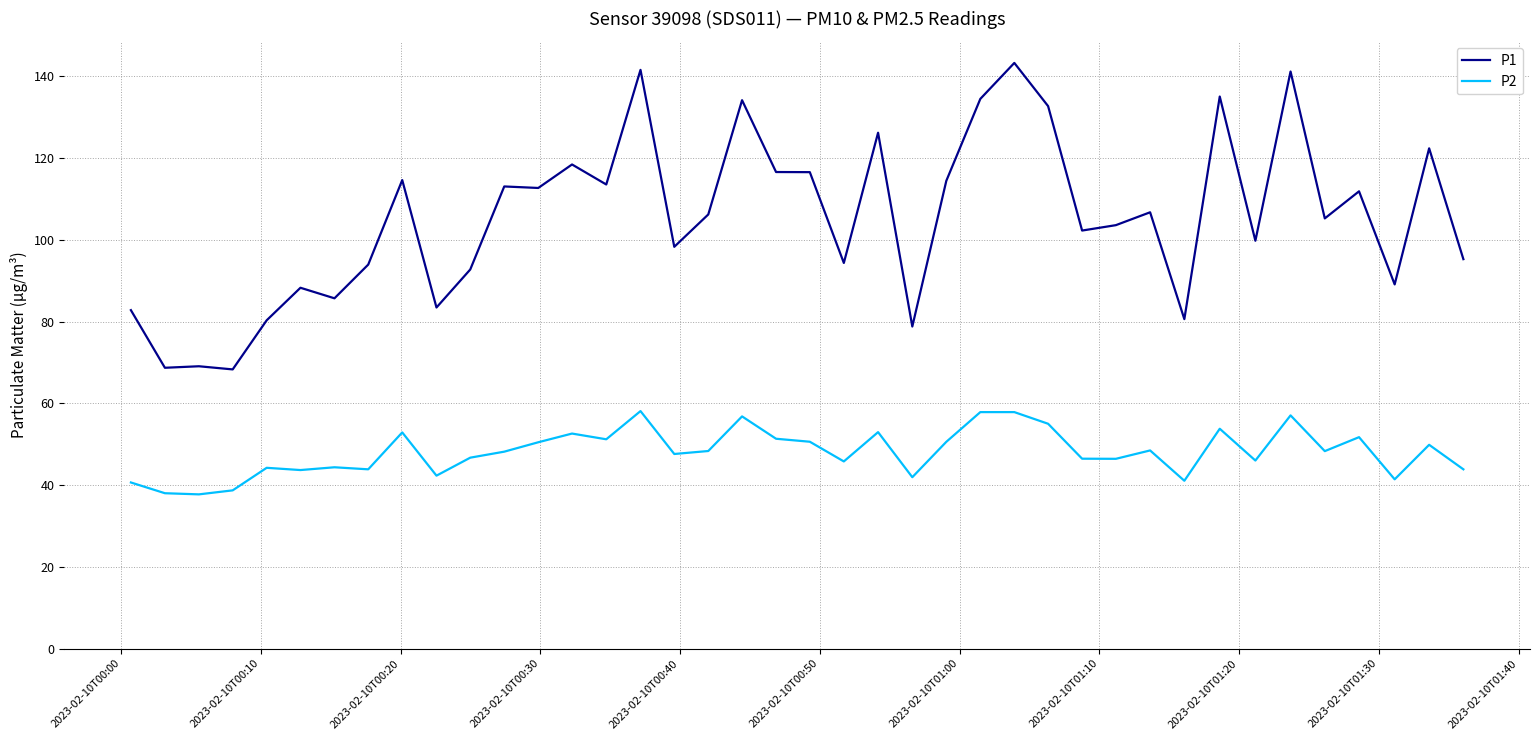

What is the maximum value shown in the chart?

143.3